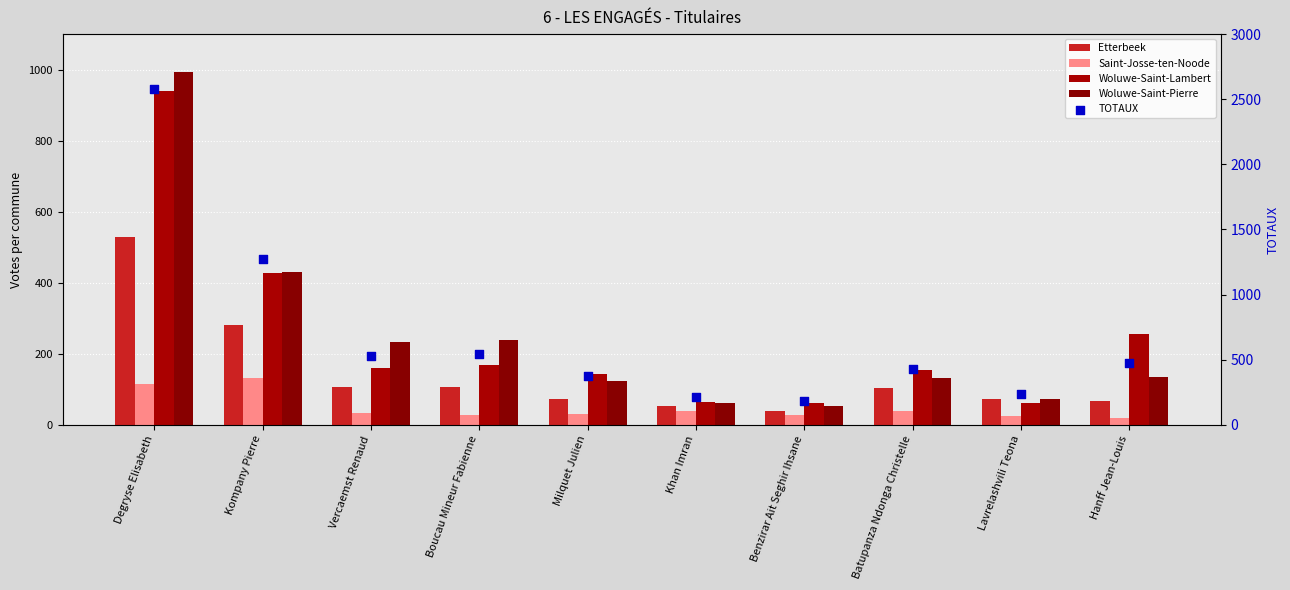

At how many categories does at least one series exceed 605?

2